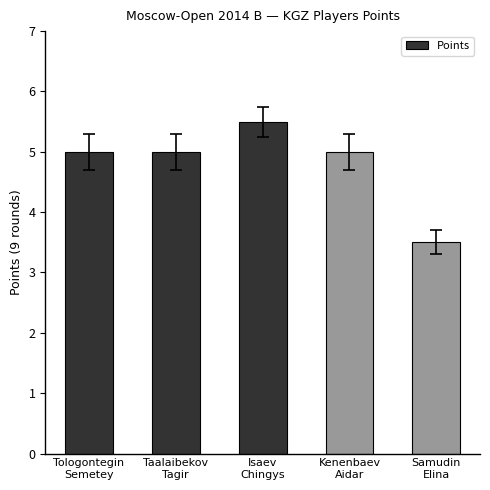

What is the change in value from Tologontegin
Semetey to Samudin
Elina?

-1.5